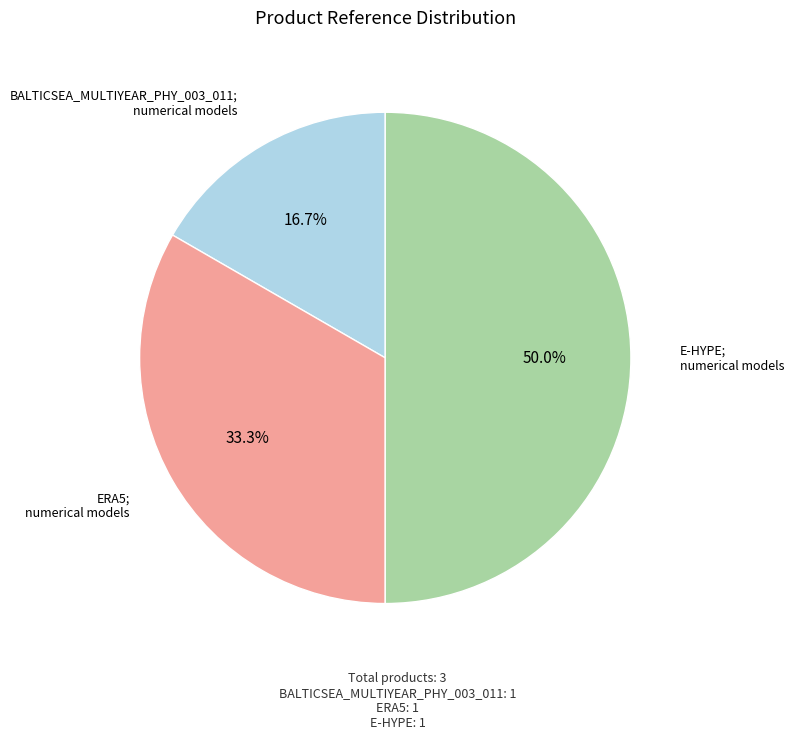

What is the largest slice in the pie chart?

E-HYPE; numerical models